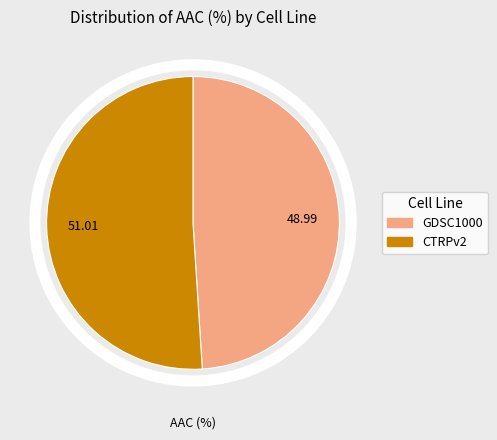

The GDSC1000 slice represents 49% of the pie. True or false?

True